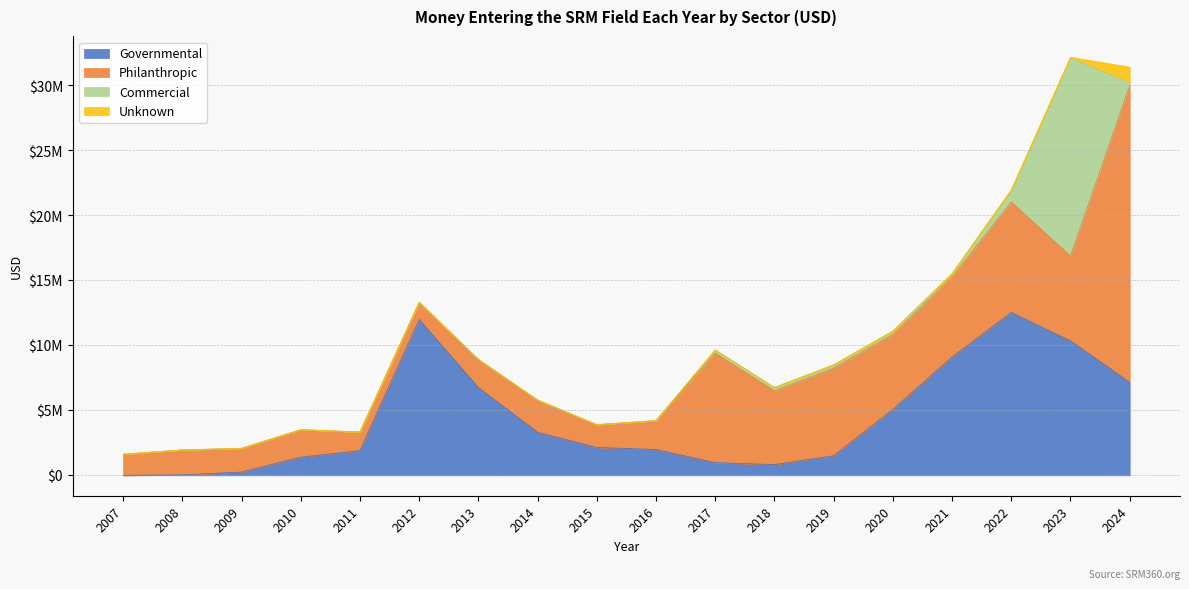

Rank the series at 2011 from highest to lowest value.

Governmental, Philanthropic, Commercial, Unknown